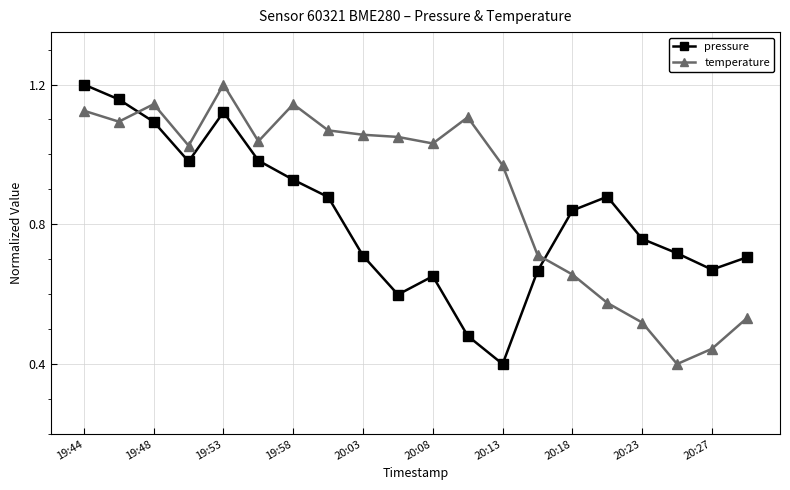

Rank the series by their average value, from highest to lowest.

temperature, pressure